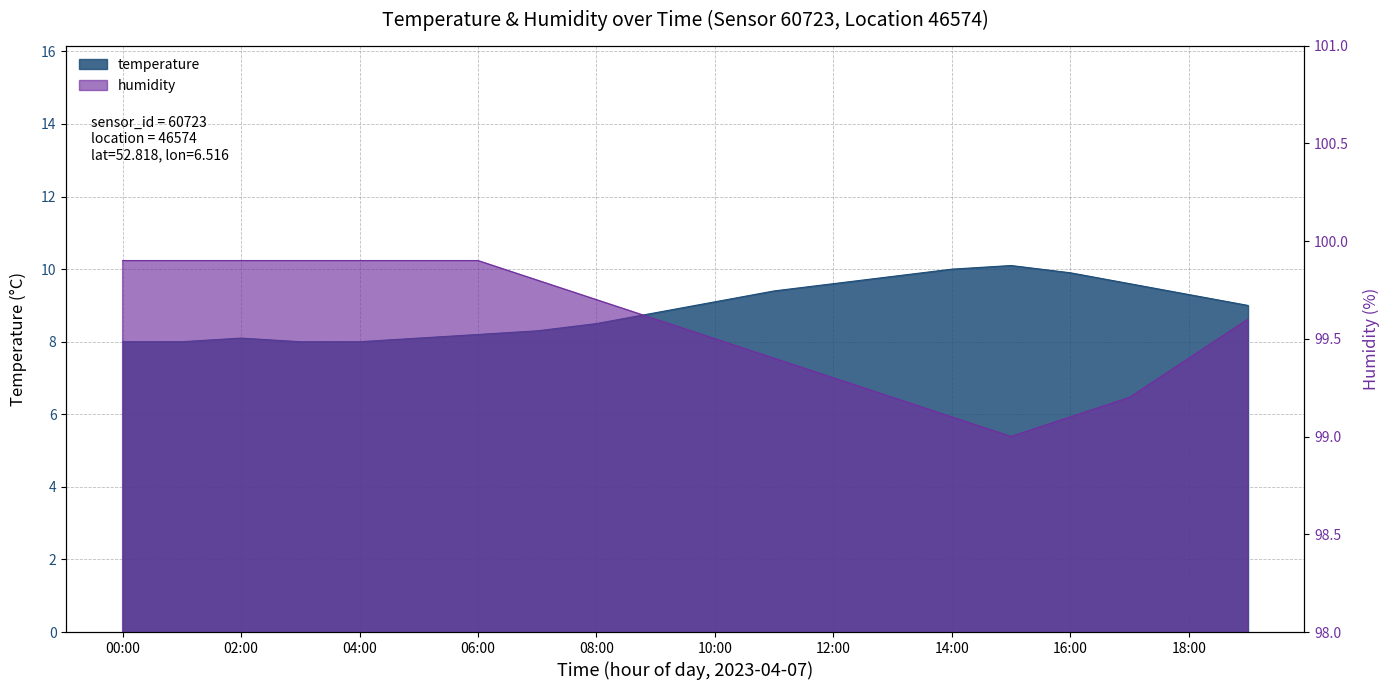

How many lines are shown in the chart?

2